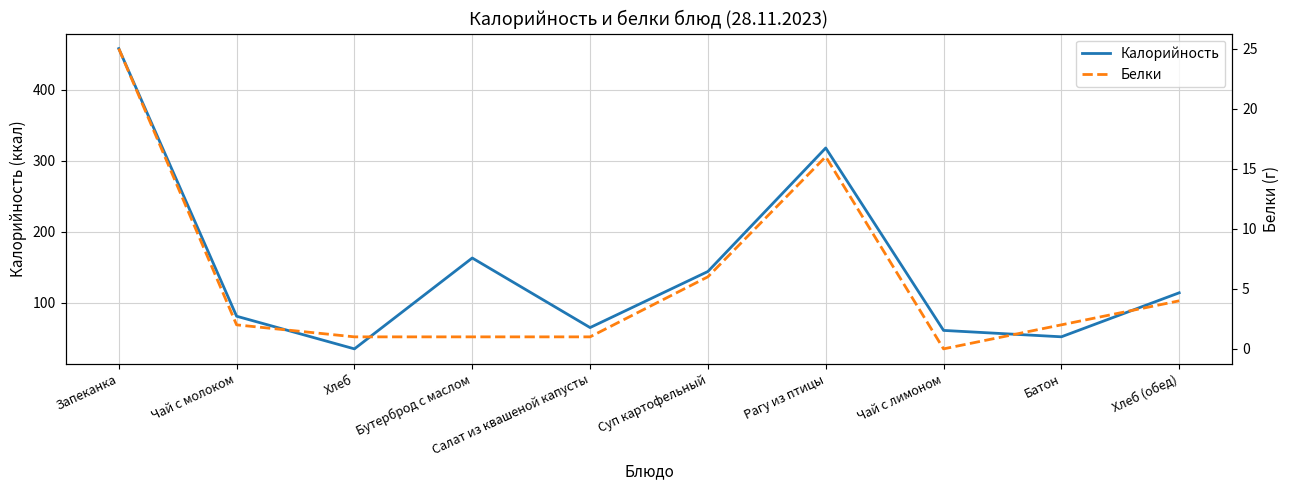

Is this an area chart (filled region under the line)?

No